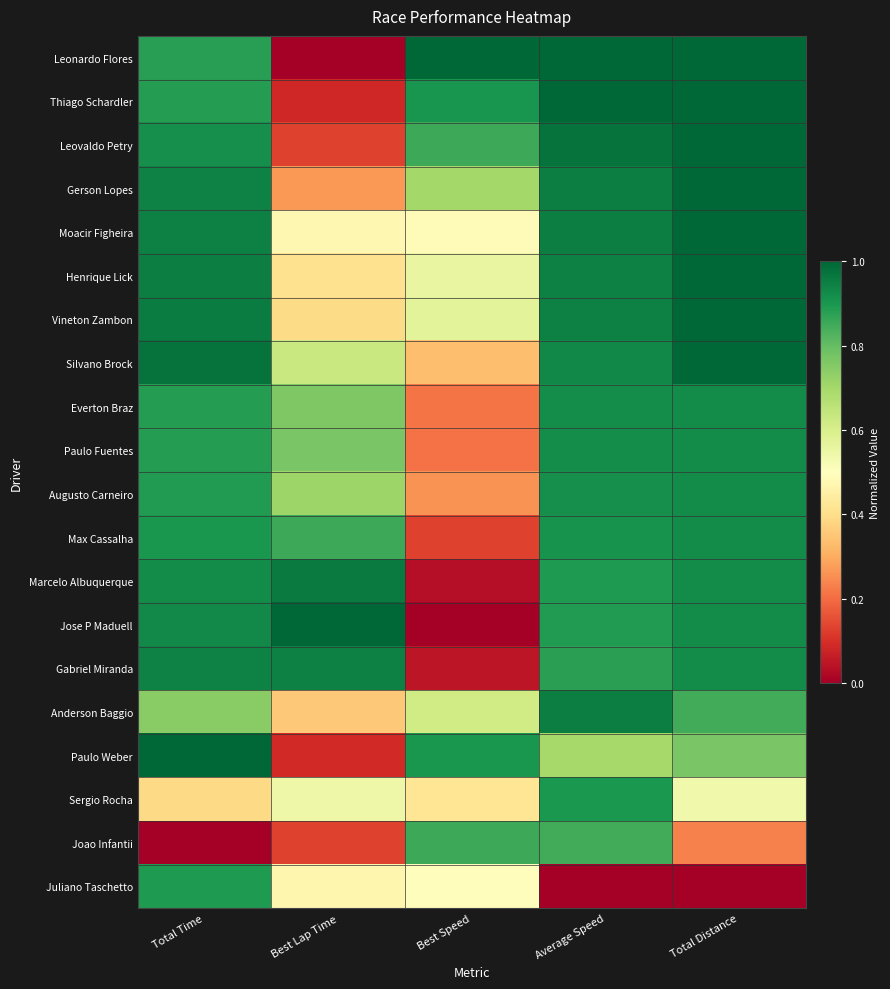

List the series in order of their peak value, lowest first.

Joao Infantii, Juliano Taschetto, Sergio Rocha, Everton Braz, Paulo Fuentes, Augusto Carneiro, Max Cassalha, Gabriel Miranda, Anderson Baggio, Marcelo Albuquerque, Leonardo Flores, Thiago Schardler, Leovaldo Petry, Gerson Lopes, Moacir Figheira, Henrique Lick, Vineton Zambon, Silvano Brock, Jose P Maduell, Paulo Weber